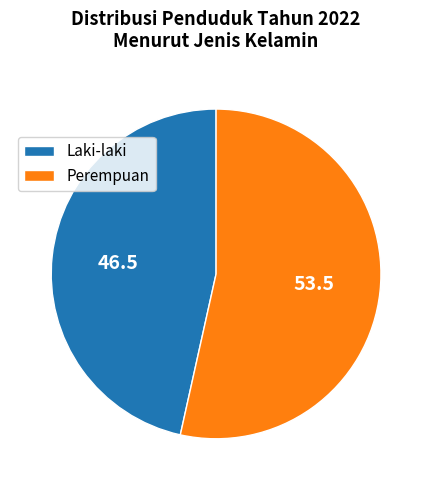

How many segments does this pie chart have?

2